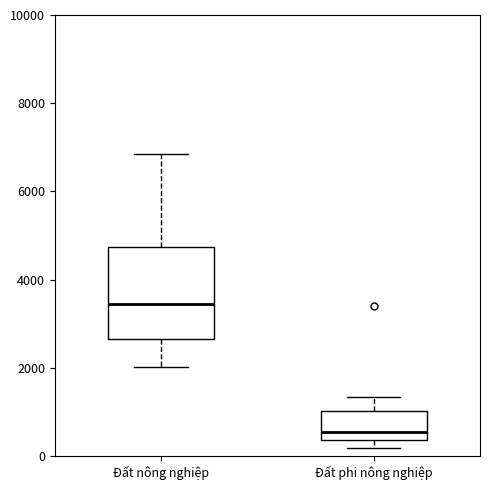

Reading left to right, read every box against the y-axis: the position of its median line, the range the box covers, and the ends of its whiskers. The values are not printed on the chart, so give them approximately, as read against the axis.

Đất nông nghiệp: median 3400, box 2600 to 4800, whiskers 2000 to 6800
Đất phi nông nghiệp: median 600, box 400 to 1000, whiskers 200 to 1400